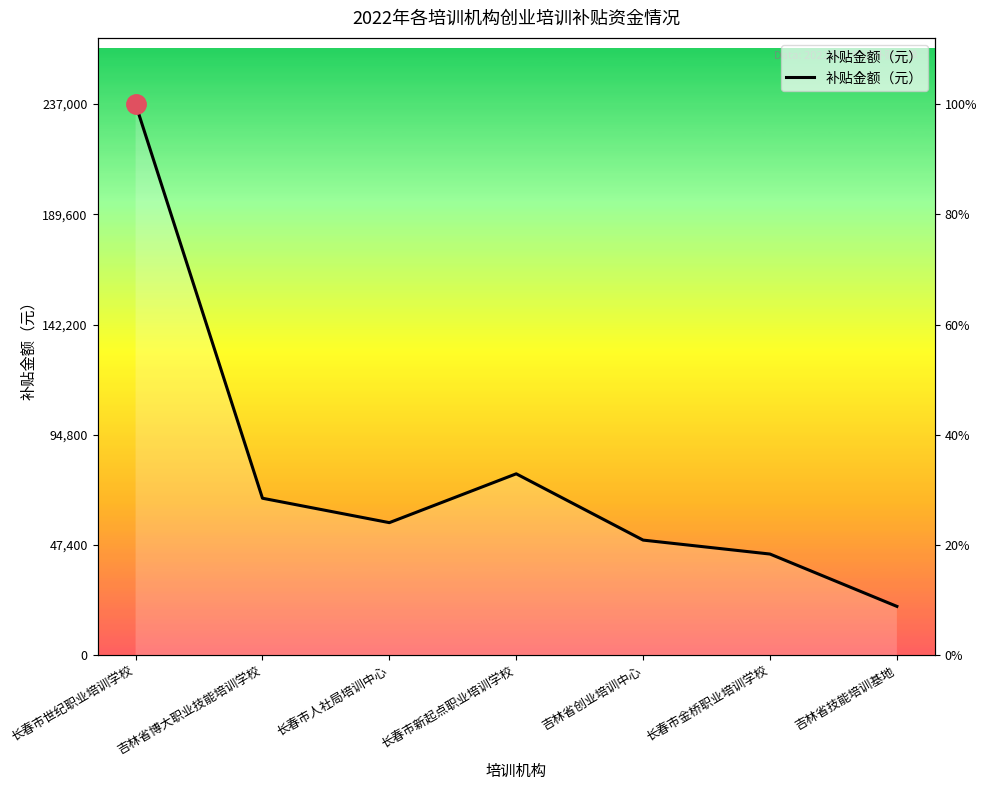

True or false: the data has more than 2 interior local peaks.

False